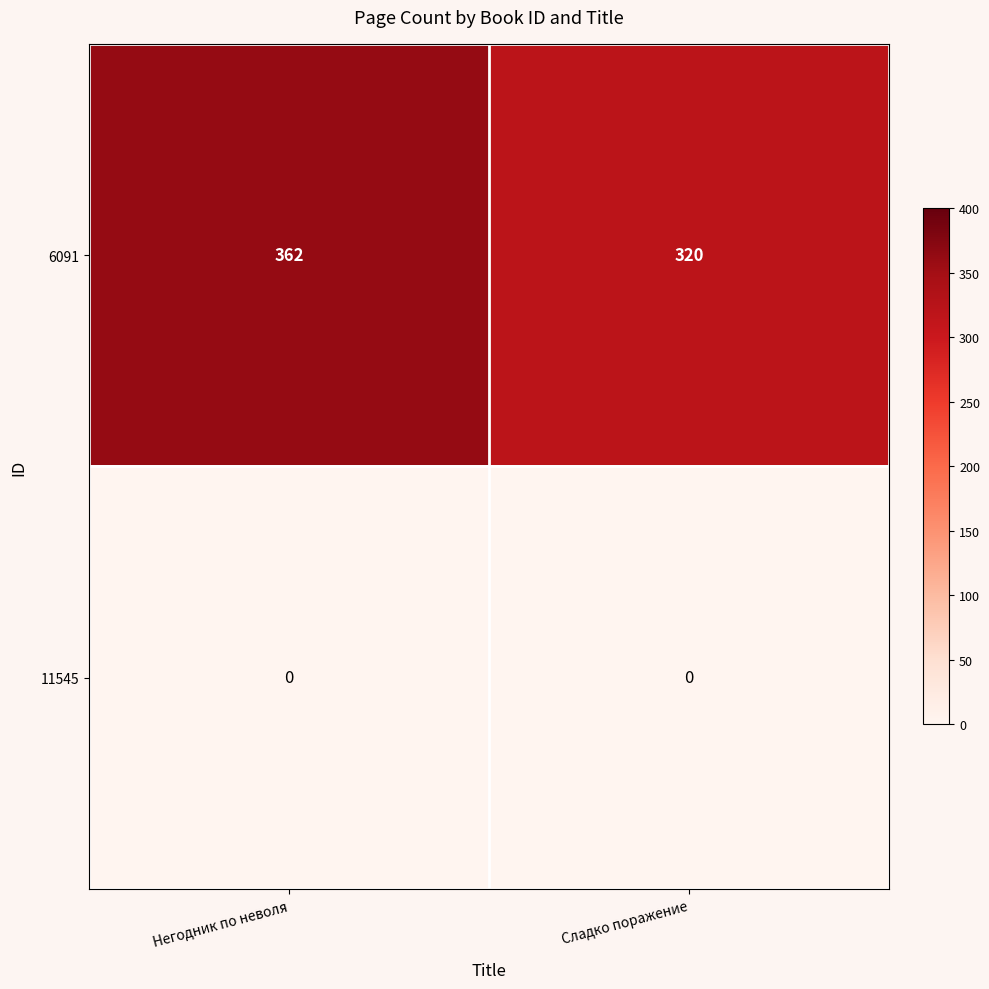

The 6091 series shows 320 at Сладко поражение. True or false?

True